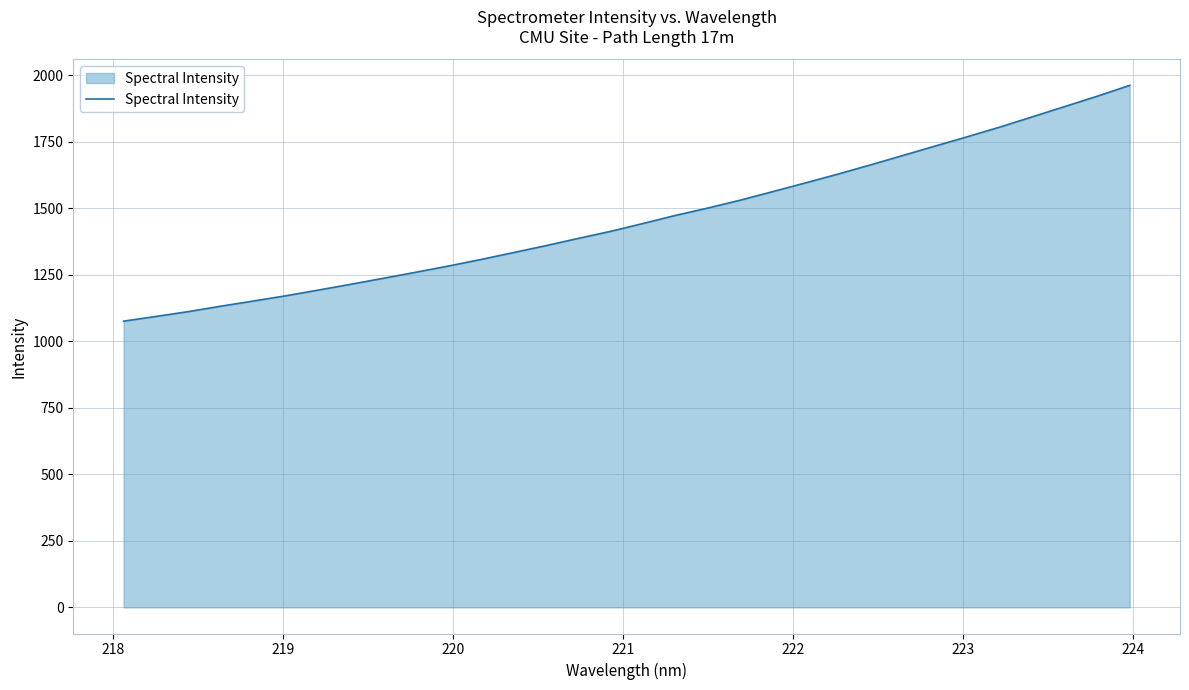

What is the maximum value shown in the chart?

1961.6